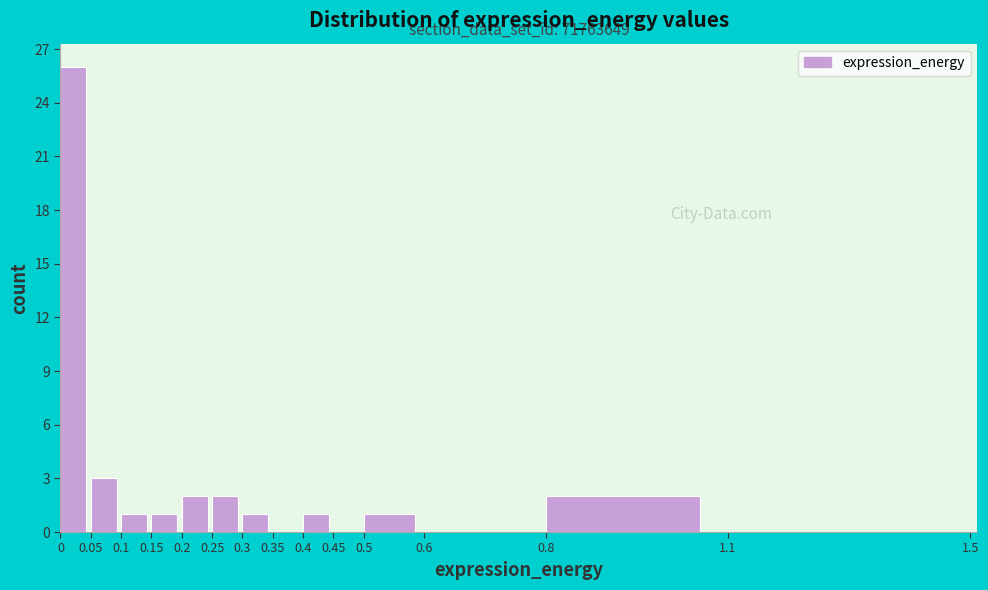

Which range on the x-axis has the tallest bar?

0 to 0.05